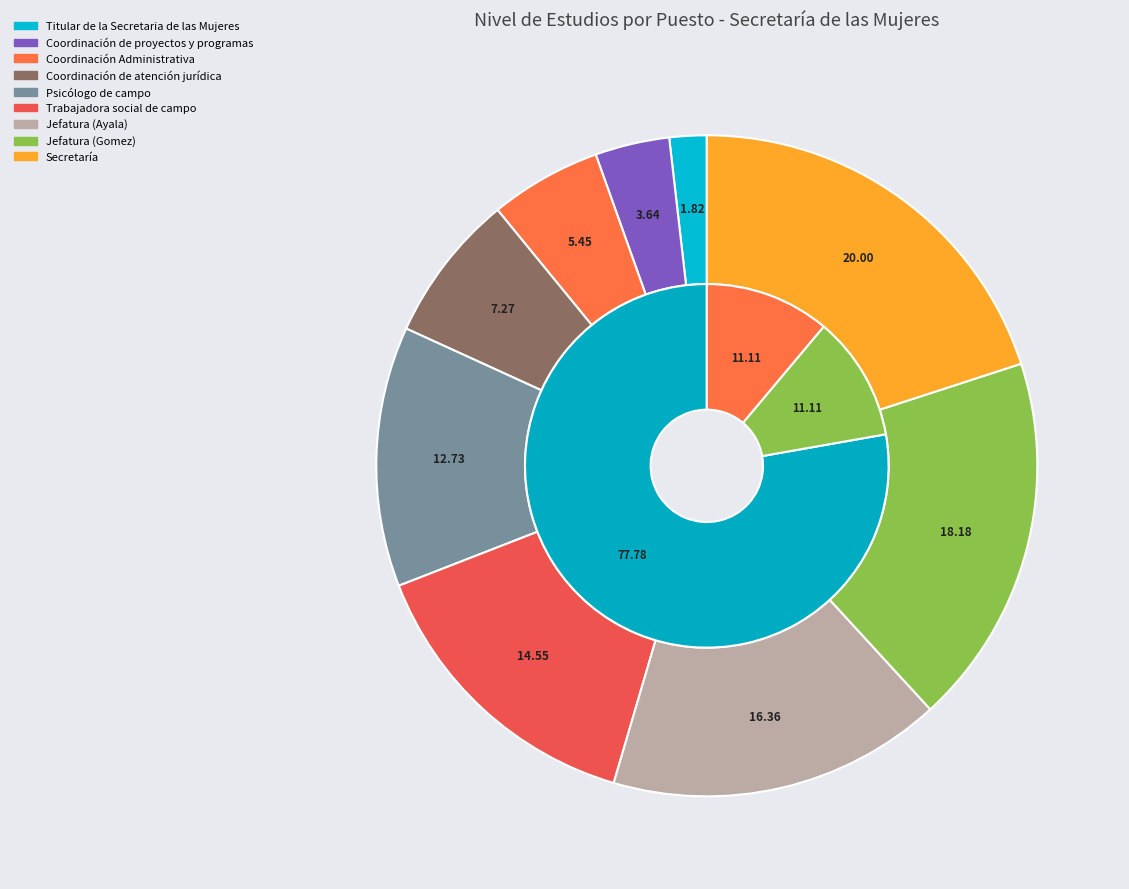

How much of the chart is everything except Psicólogo de campo?

87.3%